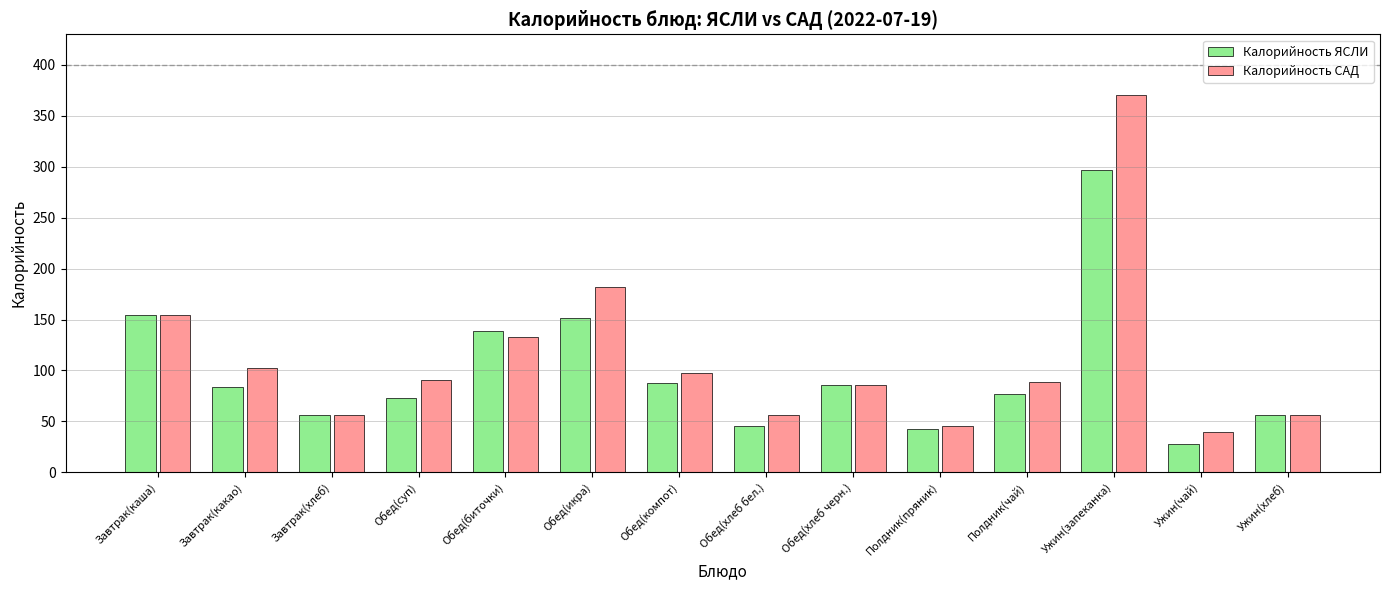

True or false: Калорийность ЯСЛИ has a value of 62.7 at Полдник(пряник).

False